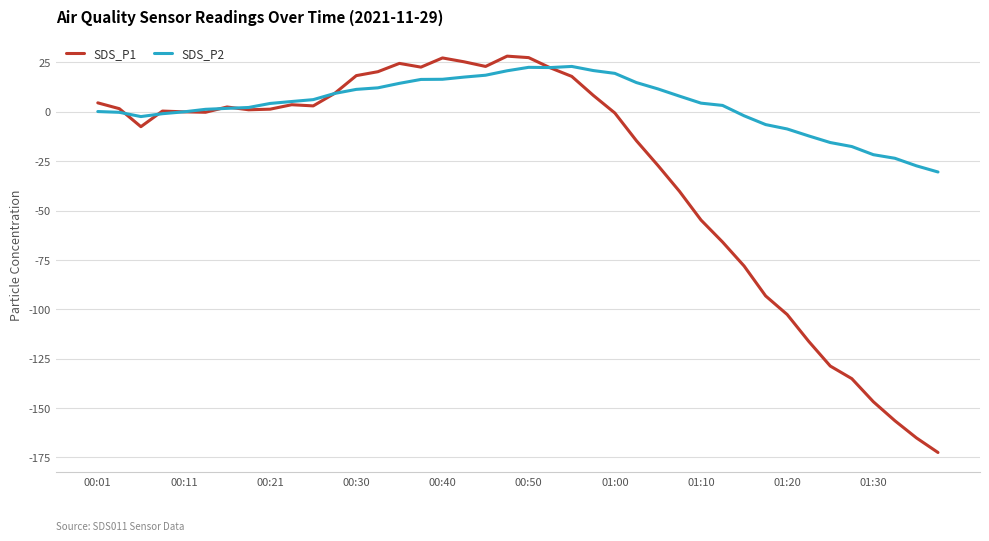

After their last crossing, which series has the higher values: SDS_P1 or SDS_P2?

SDS_P2